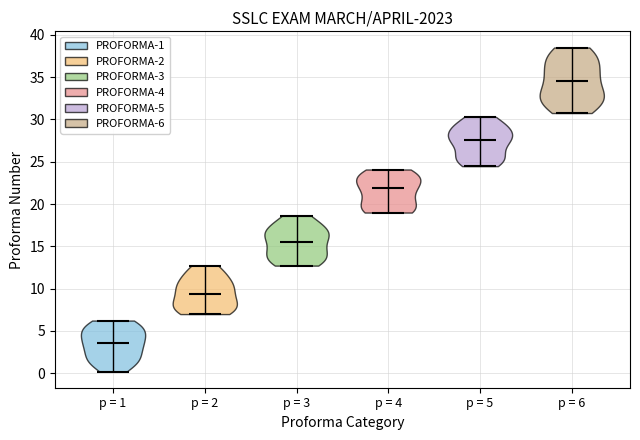

Reading left to right, read every violin against the y-axis: where its median line is, and the lowest and highest points it reaches. The values are not printed on the chart, so give them approximately, as read against the axis.

p = 1: median line 3.5, lowest point 0.0, highest point 6.0
p = 2: median line 9.5, lowest point 7.0, highest point 12.5
p = 3: median line 15.5, lowest point 12.5, highest point 18.5
p = 4: median line 22.0, lowest point 19.0, highest point 24.0
p = 5: median line 27.5, lowest point 24.5, highest point 30.5
p = 6: median line 34.5, lowest point 31.0, highest point 38.5